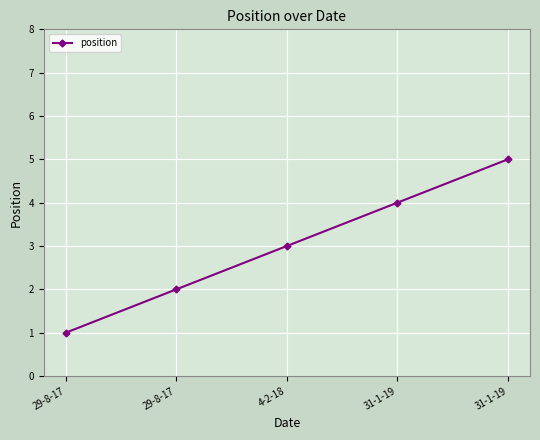

Count the number of data series in this chart.

1